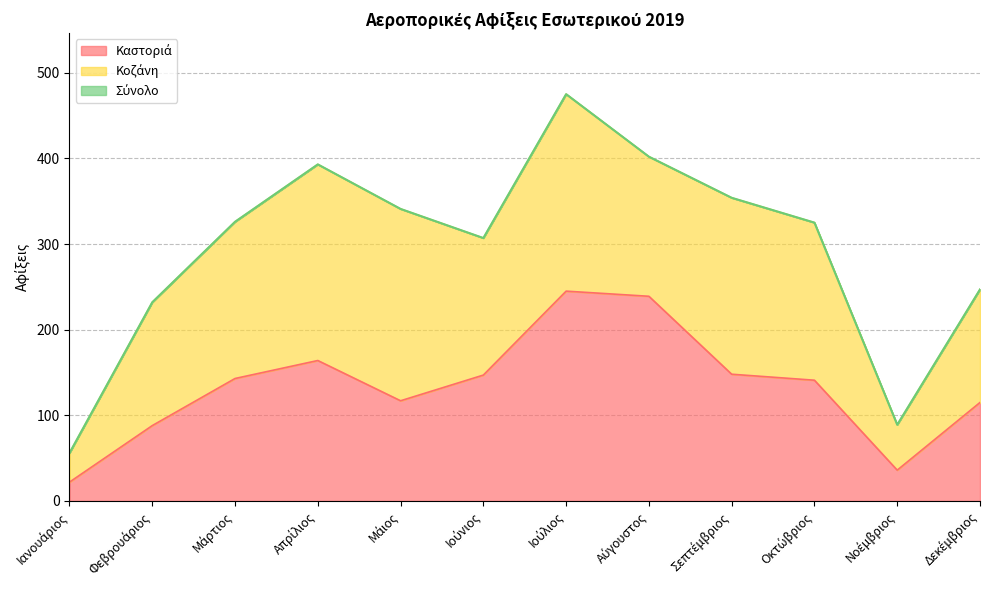

True or false: Σύνολο has a value of 475 at Ιούλιος.

True